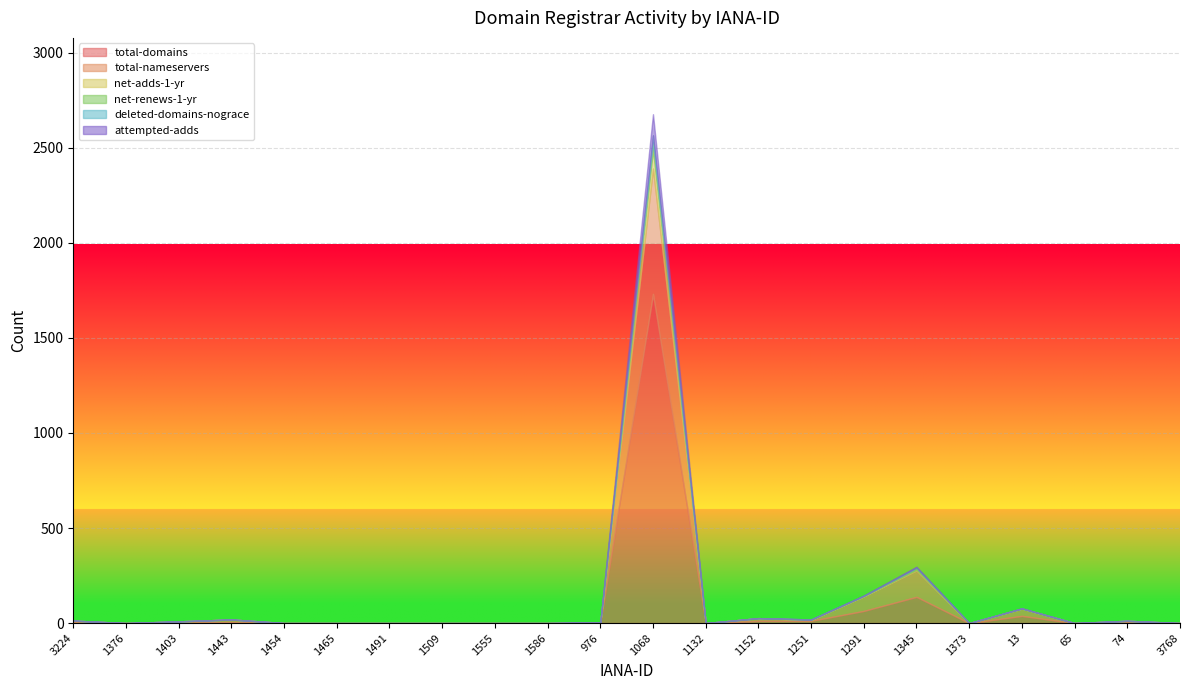

How many values in the deleted-domains-nograce series exceed 0?

3